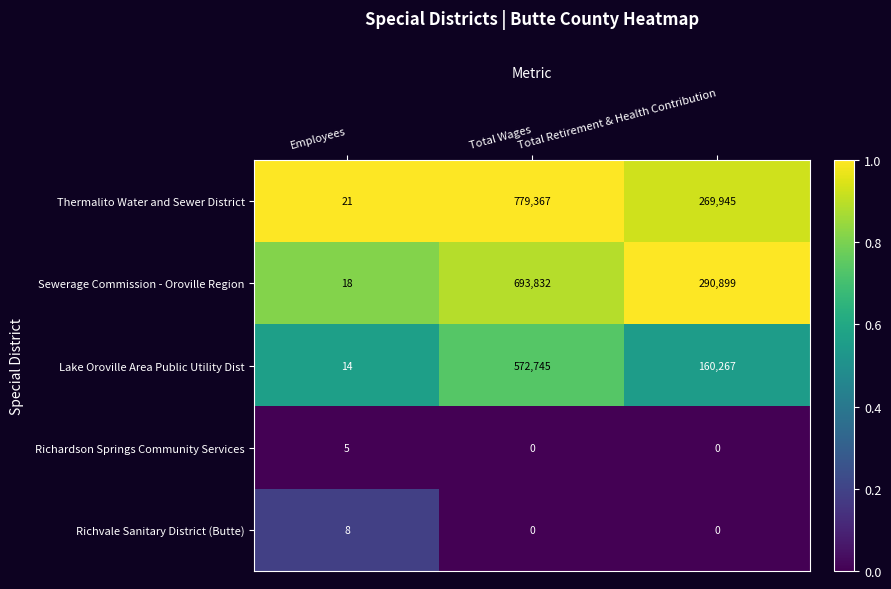

The Richardson Springs Community Services series shows 5 at Employees. True or false?

True